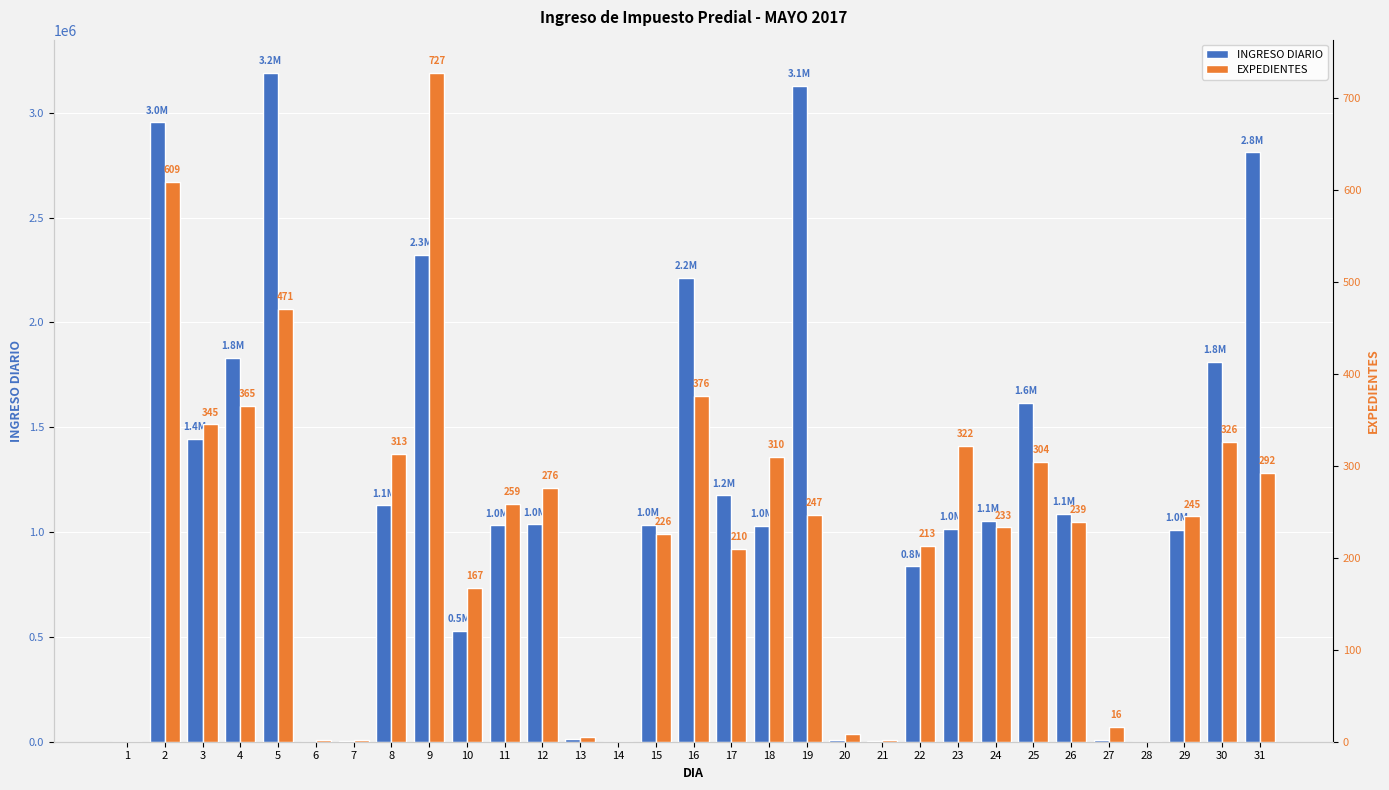

Reading left to right, list all the values displayed in this chart.

INGRESO DIARIO: 1=0.0	2=2954272.8	3=1442931.2	4=1830204.7	5=3188811.2	6=874.0	7=5732.0	8=1126740.2	9=2322927.9	10=527363.9	11=1031806.8	12=1037354.8	13=12969.0	14=0.0	15=1034981.8	16=2212906.4	17=1174846.6	18=1028378.4	19=3128868.8	20=8059.0	21=3672.0	22=835703.7	23=1014259.3	24=1052792.1	25=1617461.8	26=1085728.4	27=10573.3	28=0.0	29=1009096.4	30=1810365.6	31=2811617.2
EXPEDIENTES: 1=0.0	2=609.0	3=345.0	4=365.0	5=471.0	6=2.0	7=2.0	8=313.0	9=727.0	10=167.0	11=259.0	12=276.0	13=5.0	14=0.0	15=226.0	16=376.0	17=210.0	18=310.0	19=247.0	20=8.0	21=2.0	22=213.0	23=322.0	24=233.0	25=304.0	26=239.0	27=16.0	28=0.0	29=245.0	30=326.0	31=292.0